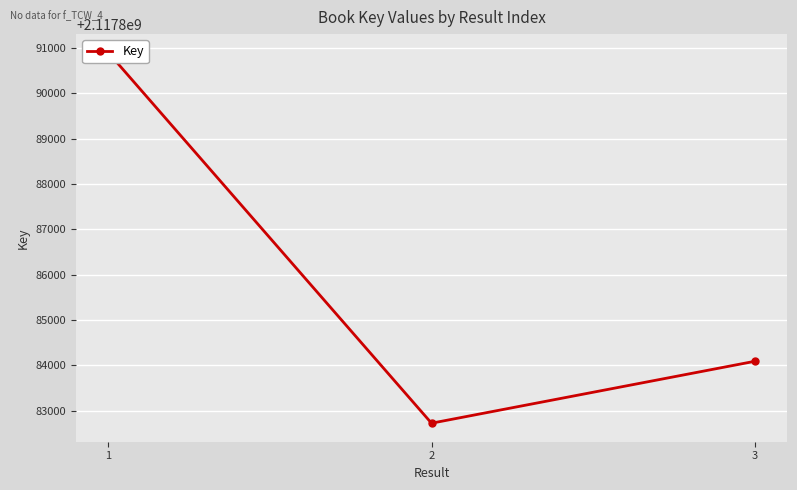

What is the value of the 1st point from the left?

2117890895